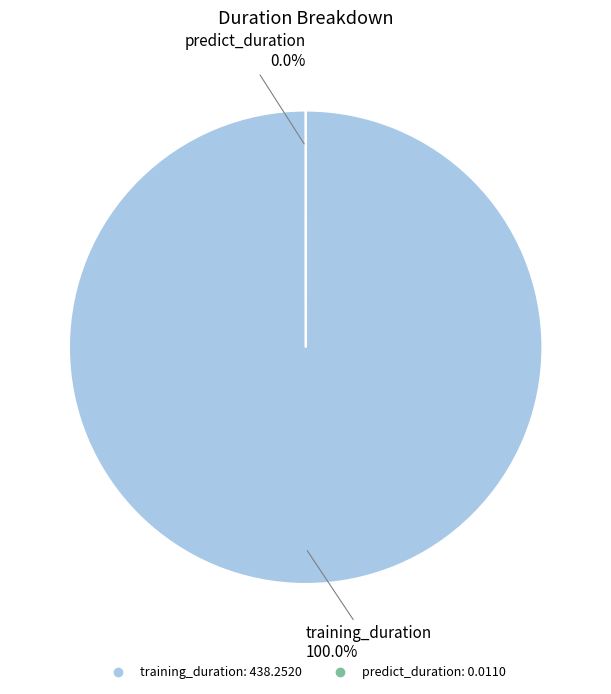

True or false: training_duration accounts for 100% of the total.

True